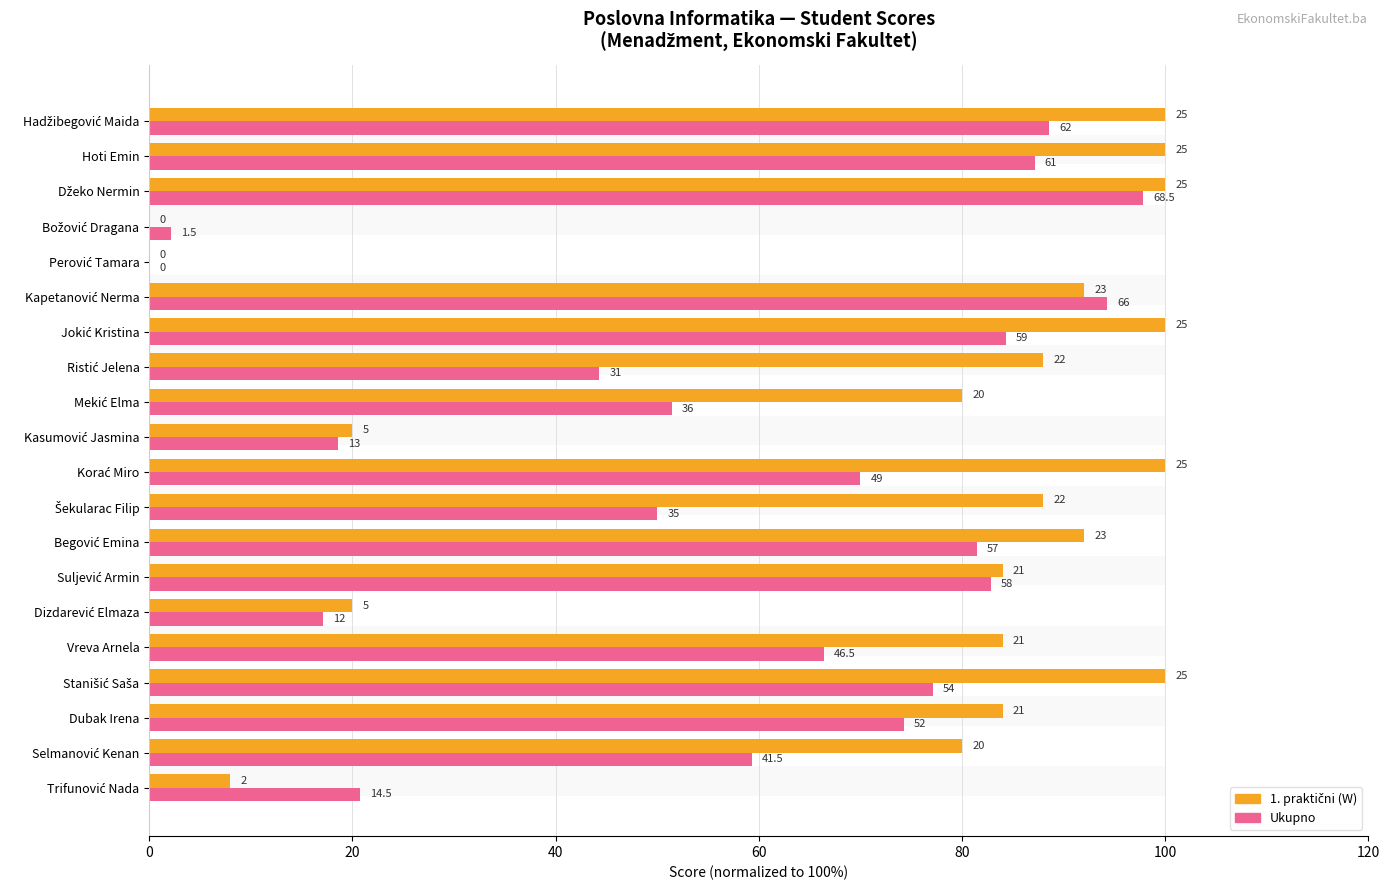

What are all the series names shown in the legend?

1. praktični (W), Ukupno